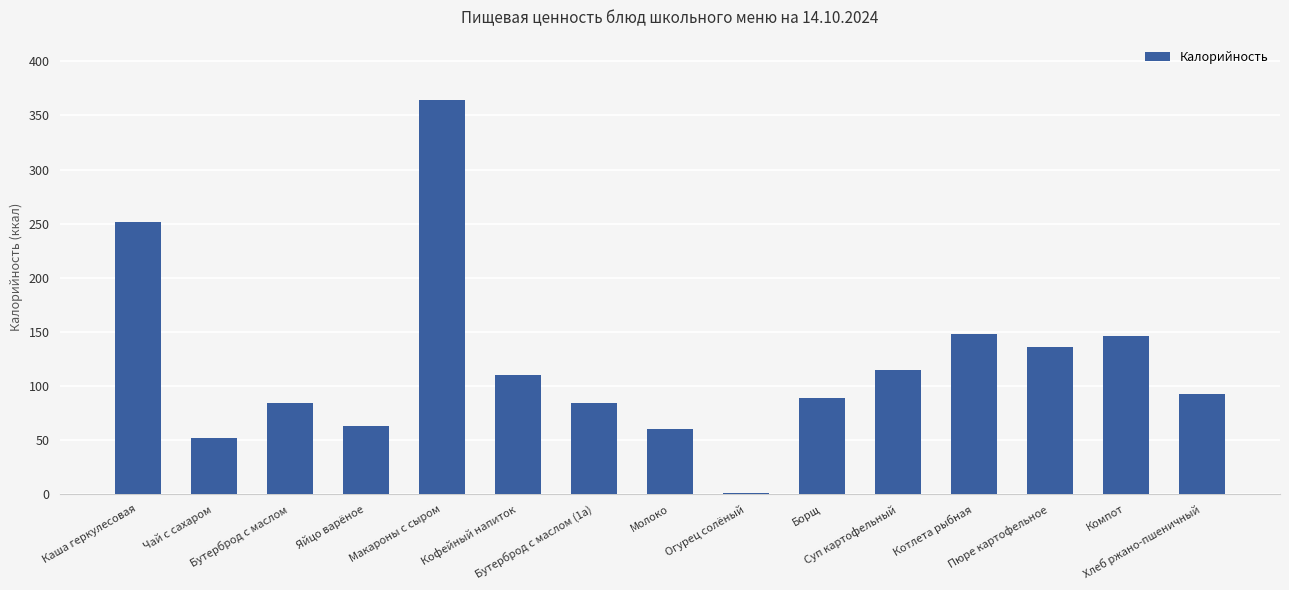

Reading left to right, transcribe all the data shown in this chart.

Каша геркулесовая=251.1	Чай с сахаром=52.0	Бутерброд с маслом=84.0	Яйцо варёное=63.0	Макароны с сыром=364.0	Кофейный напиток=110.0	Бутерброд с маслом (1а)=84.0	Молоко=60.0	Огурец солёный=1.0	Борщ=89.0	Суп картофельный=115.0	Котлета рыбная=148.0	Пюре картофельное=136.0	Компот=146.0	Хлеб ржано-пшеничный=93.0